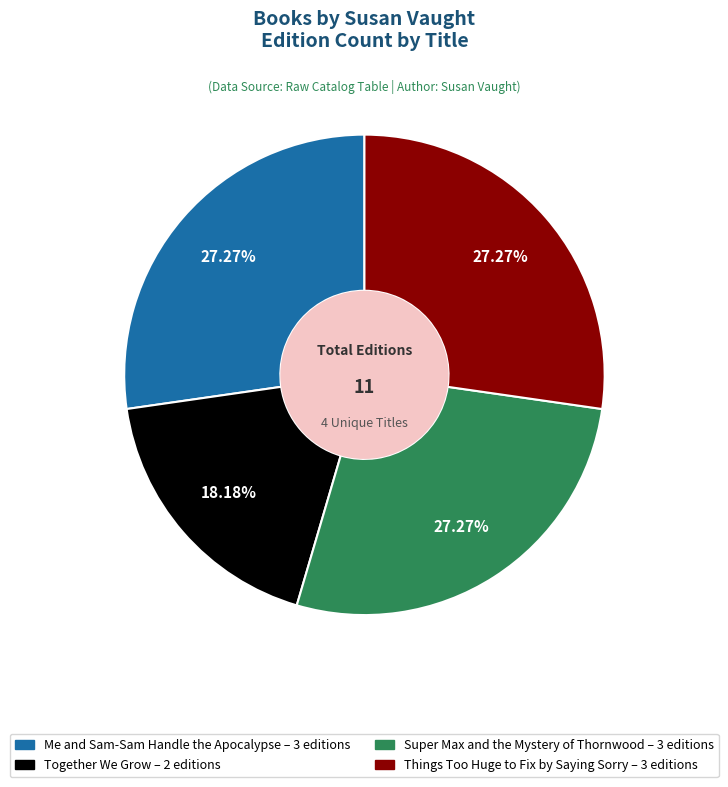

Does any single category account for the majority?

No